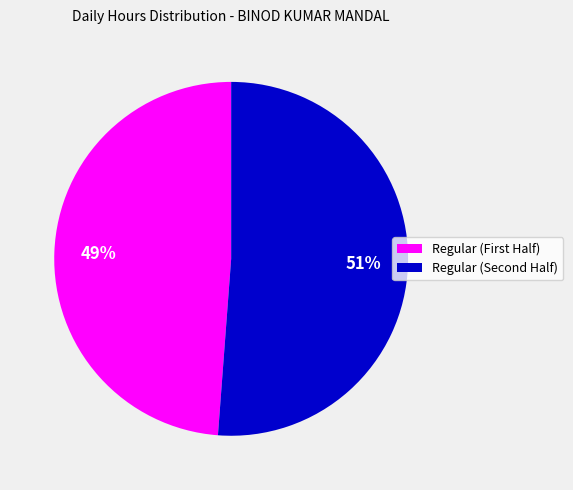

Is there any slice that represents more than half of the pie?

Yes